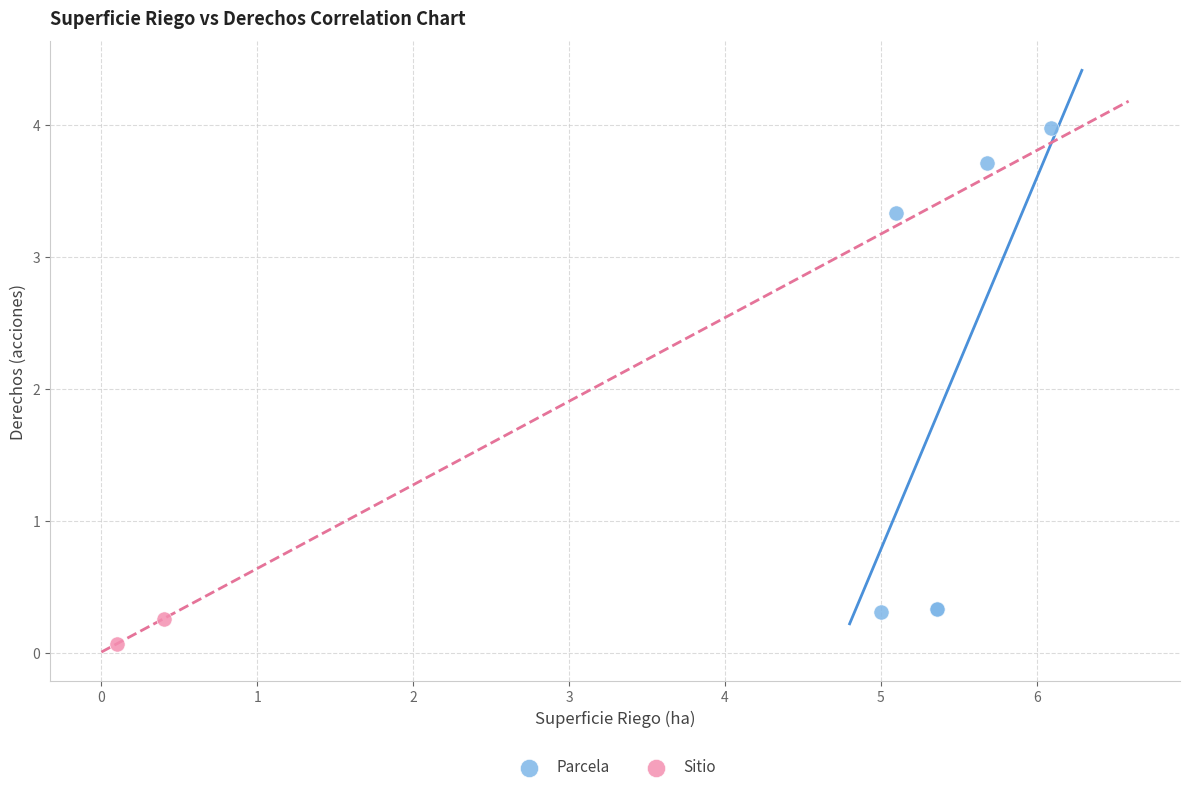

What are all the series names shown in the legend?

Parcela, Sitio